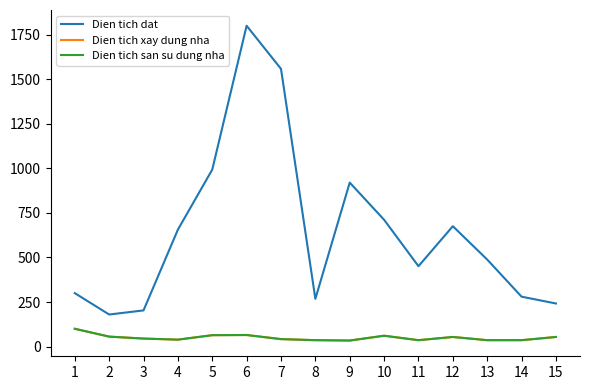

List the series in order of their peak value, highest first.

Dien tich dat, Dien tich xay dung nha, Dien tich san su dung nha